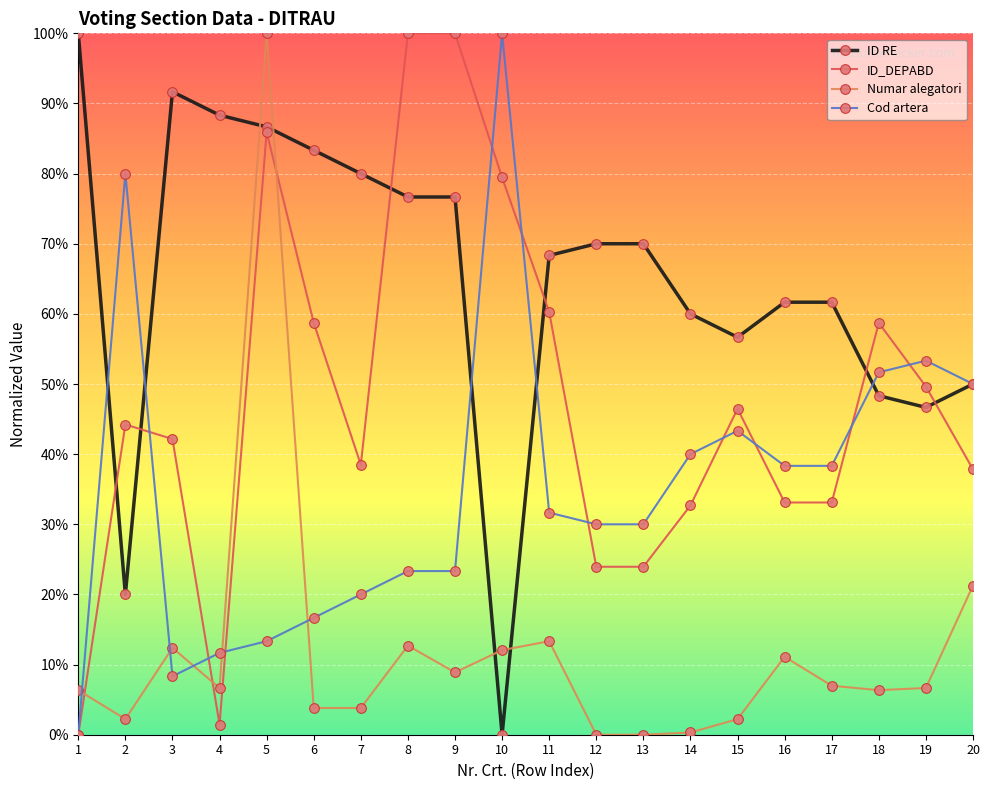

Is this an area chart (filled region under the line)?

No